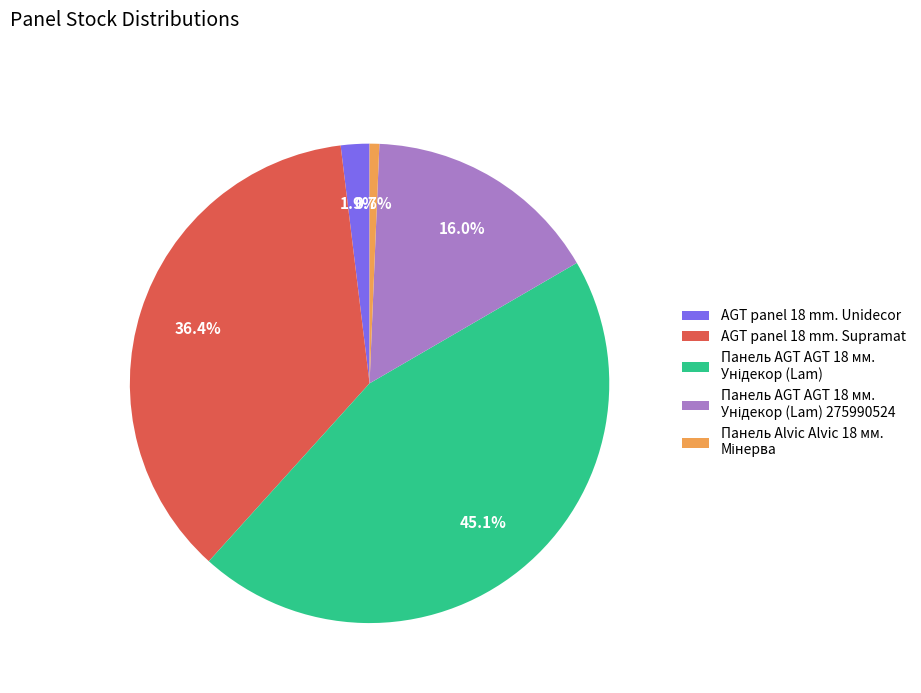

Is there any slice that represents more than half of the pie?

No